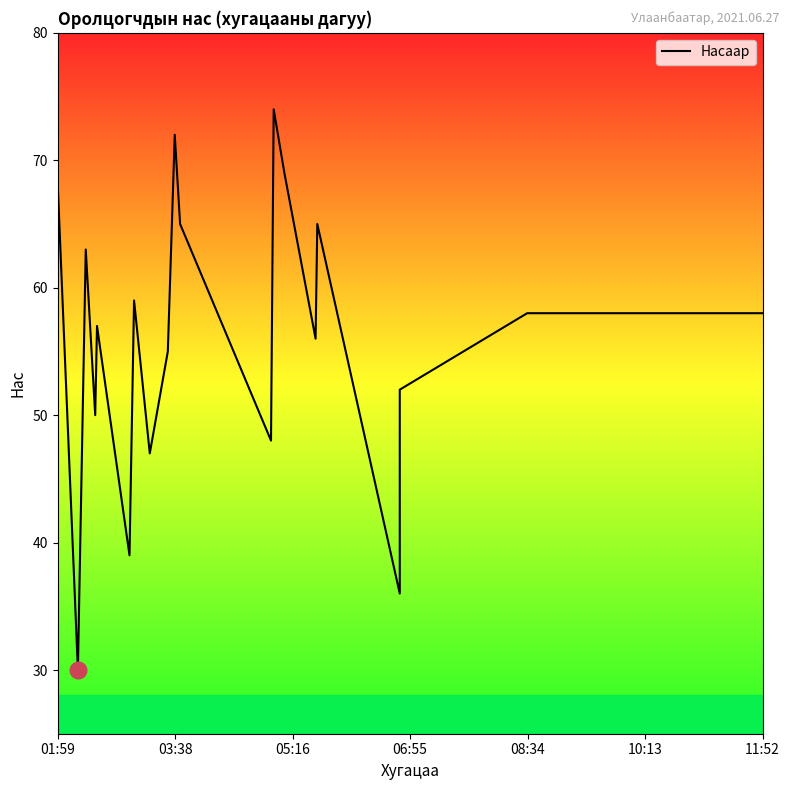

What is the difference between the second highest and second lowest values?

36